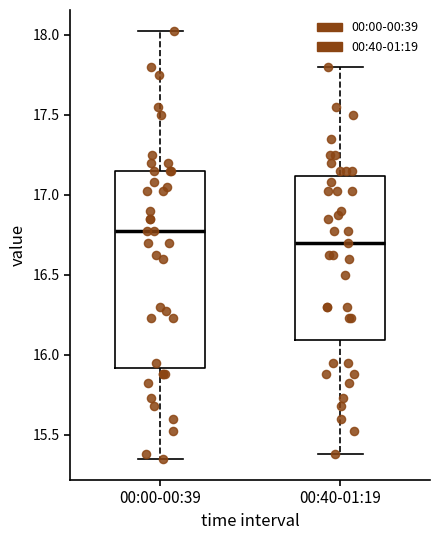

Which box is the tallest, from its lower edge to its upper edge?

00:00-00:39